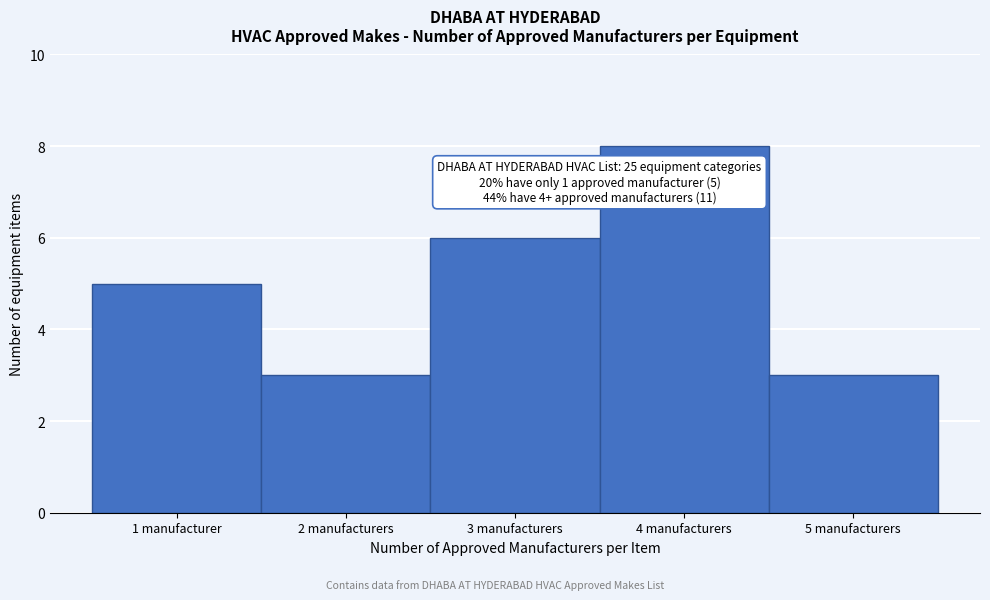

Reading left to right, extract all data points from this chart.

5	3	6	8	3